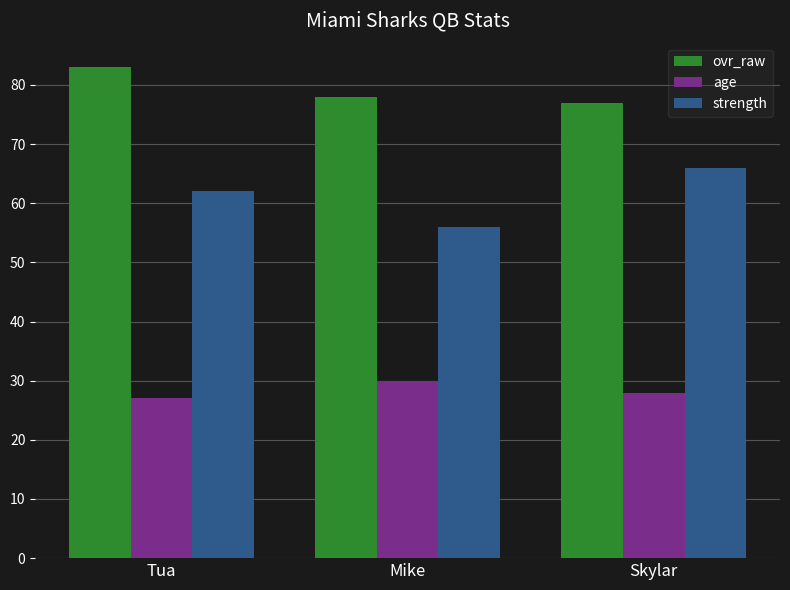

How many distinct data groups are displayed?

3